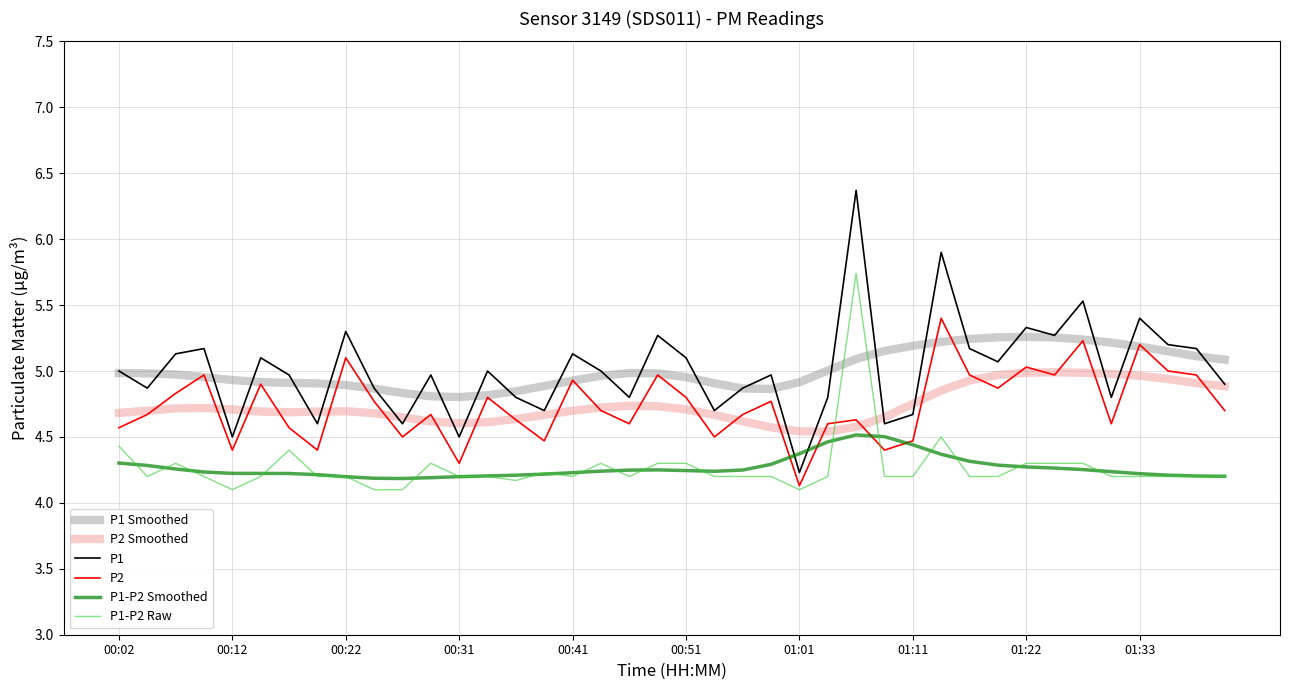

True or false: P1-P2 Smoothed and P1 Smoothed cross at least once.

False